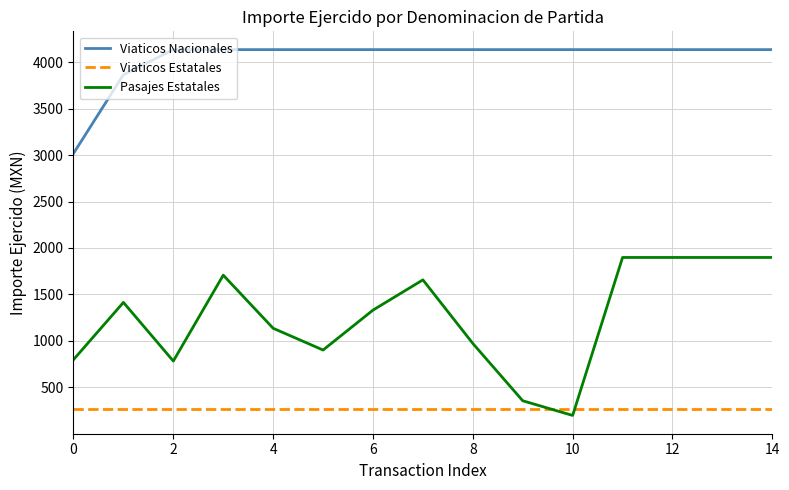

True or false: Viaticos Estatales and Viaticos Nacionales intersect in this chart.

False